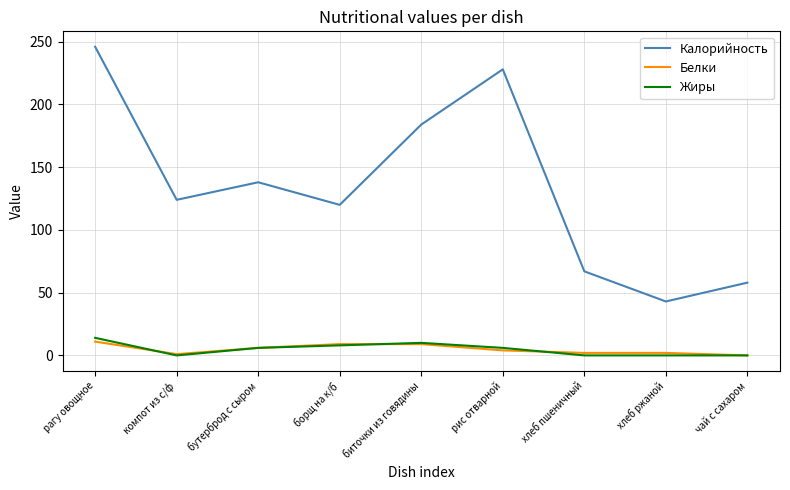

What position from the right is борщ на к/б?

6